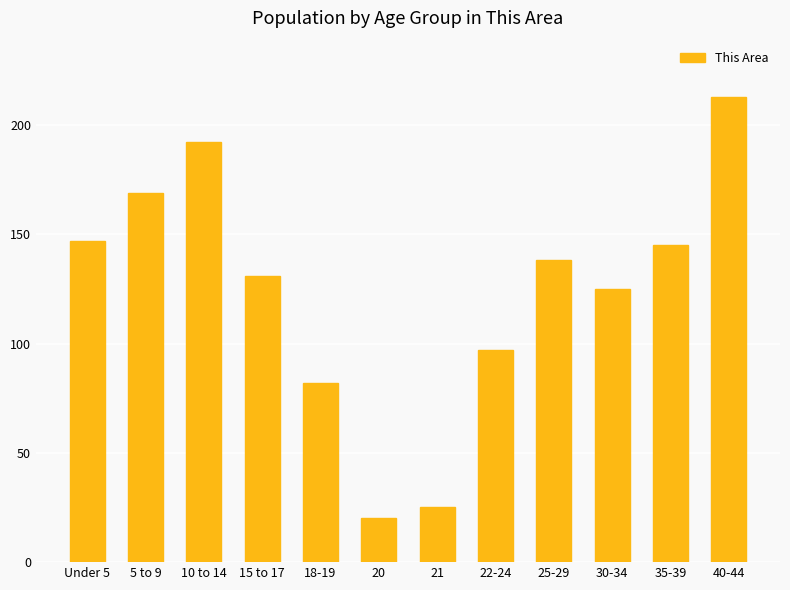

What is the maximum value shown in the chart?

213